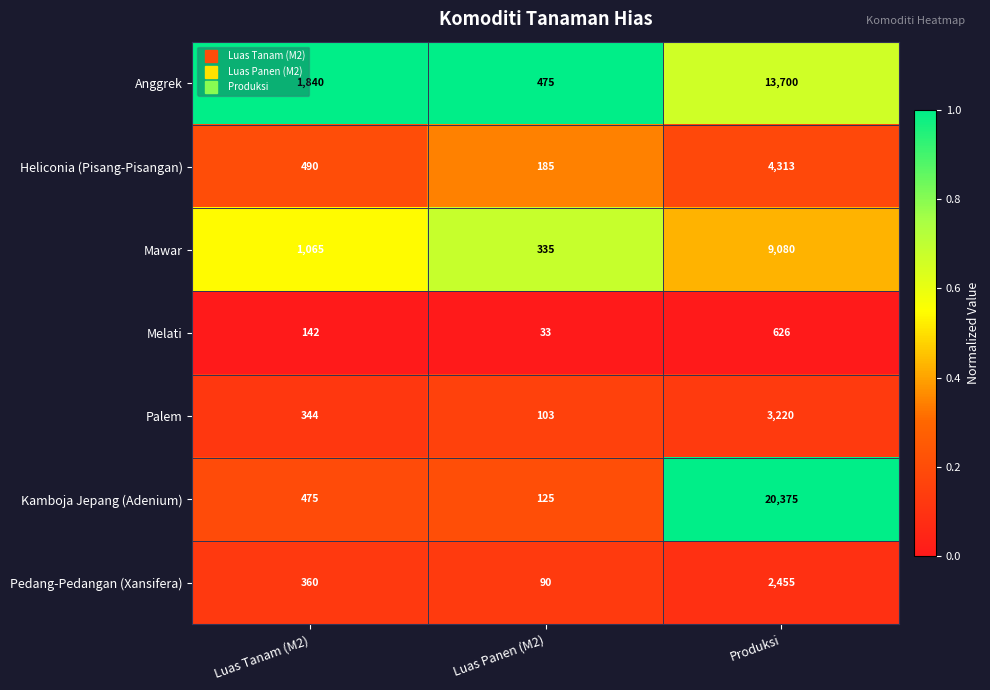

Which series has the largest range (max minus min)?

Kamboja Jepang (Adenium)